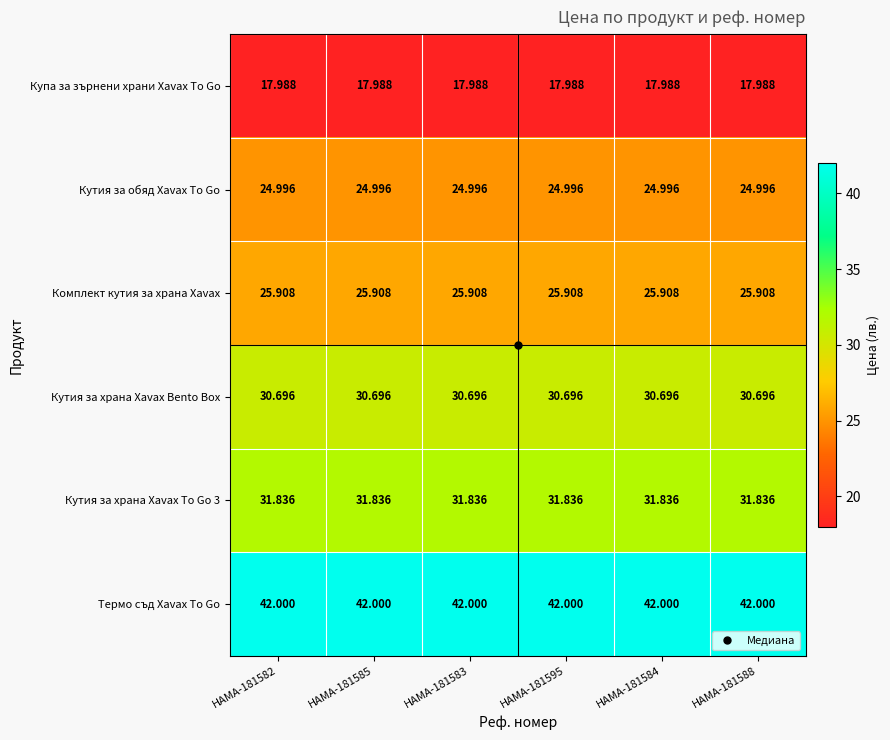

Is the value of Термо съд Xavax To Go at HAMA-181595 greater than the value of Купа за зърнени храни Xavax To Go at HAMA-181585?

Yes